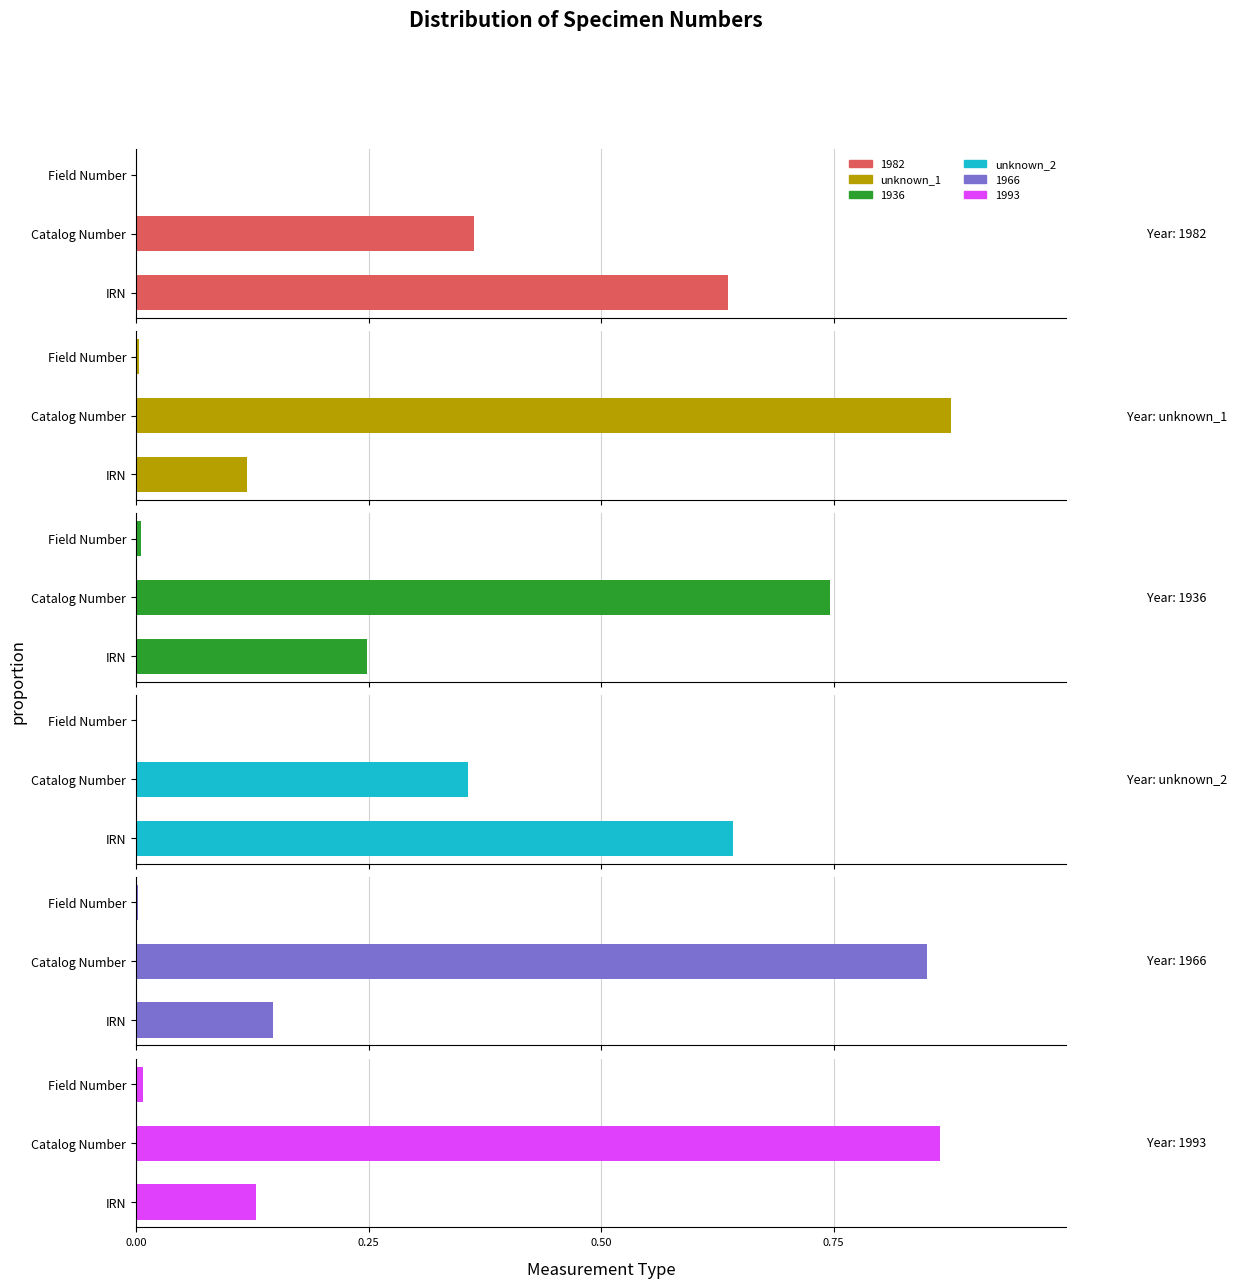

What is the average value of the unknown_2 series?

0.3